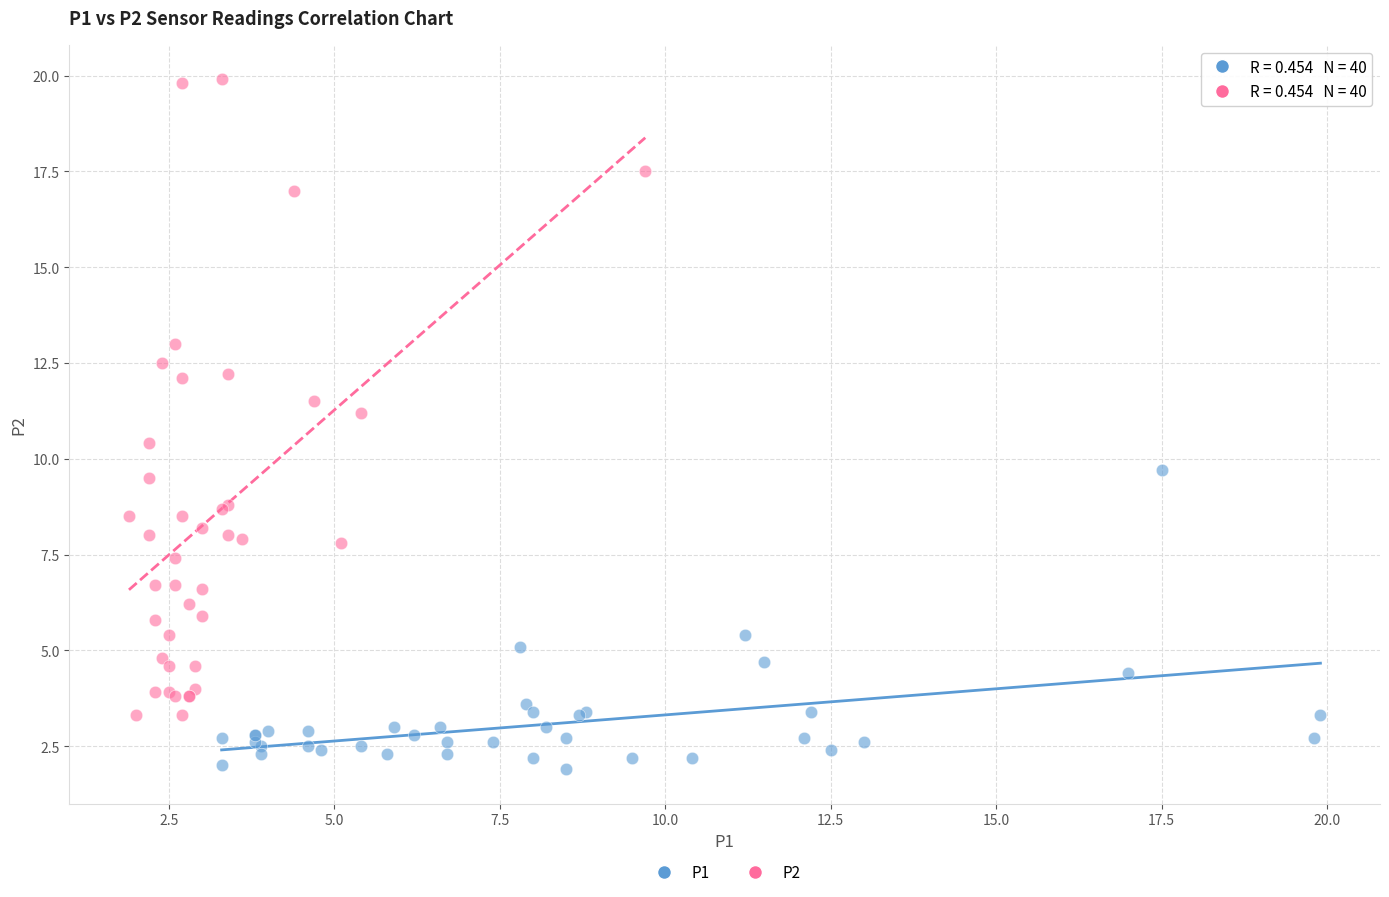

Which series contains the lowest Y value?

P1